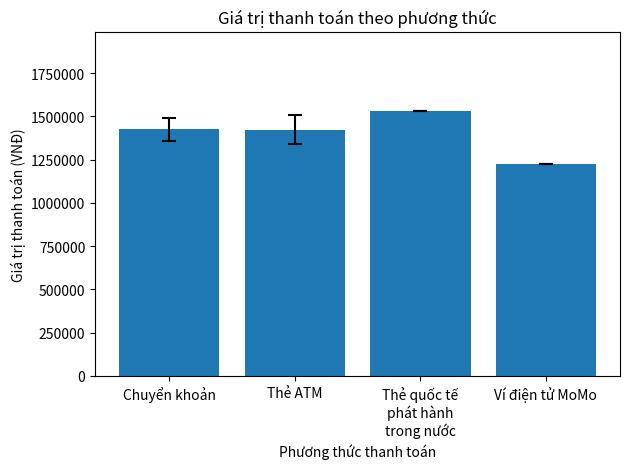

Approximately how many times larger is the value at Thẻ ATM compared to Chuyển khoản?

1.0